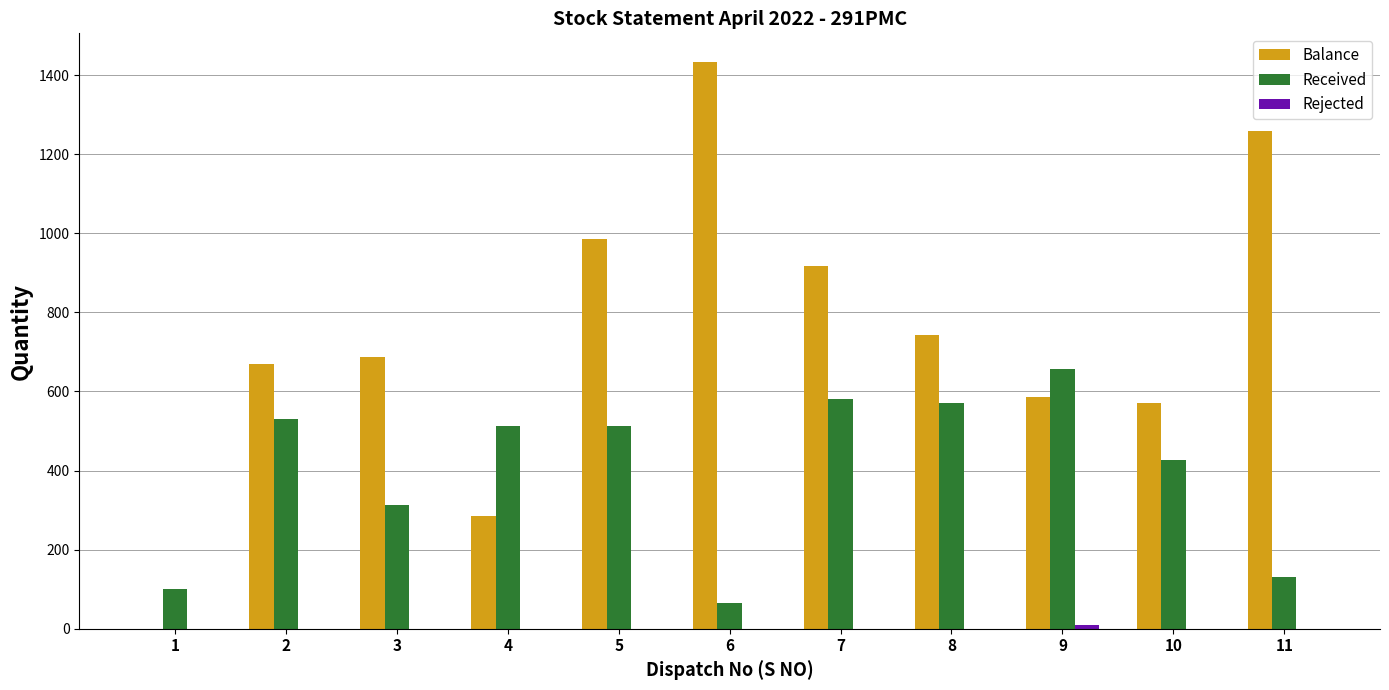

Between 9 and 10, which series saw the biggest shift?

Received